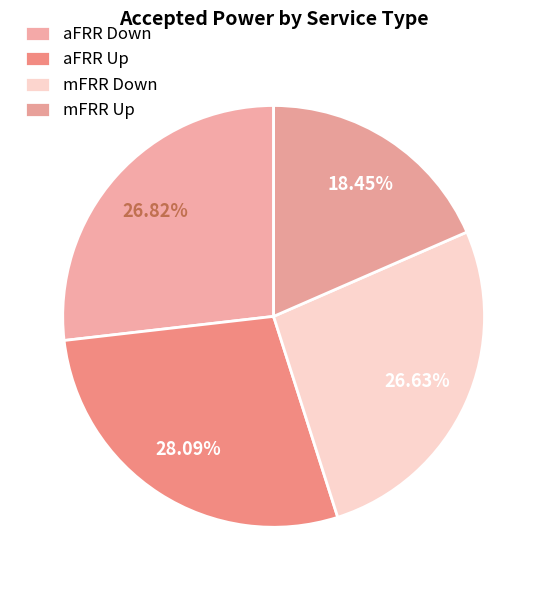

Which category has the biggest portion of the pie?

aFRR Up